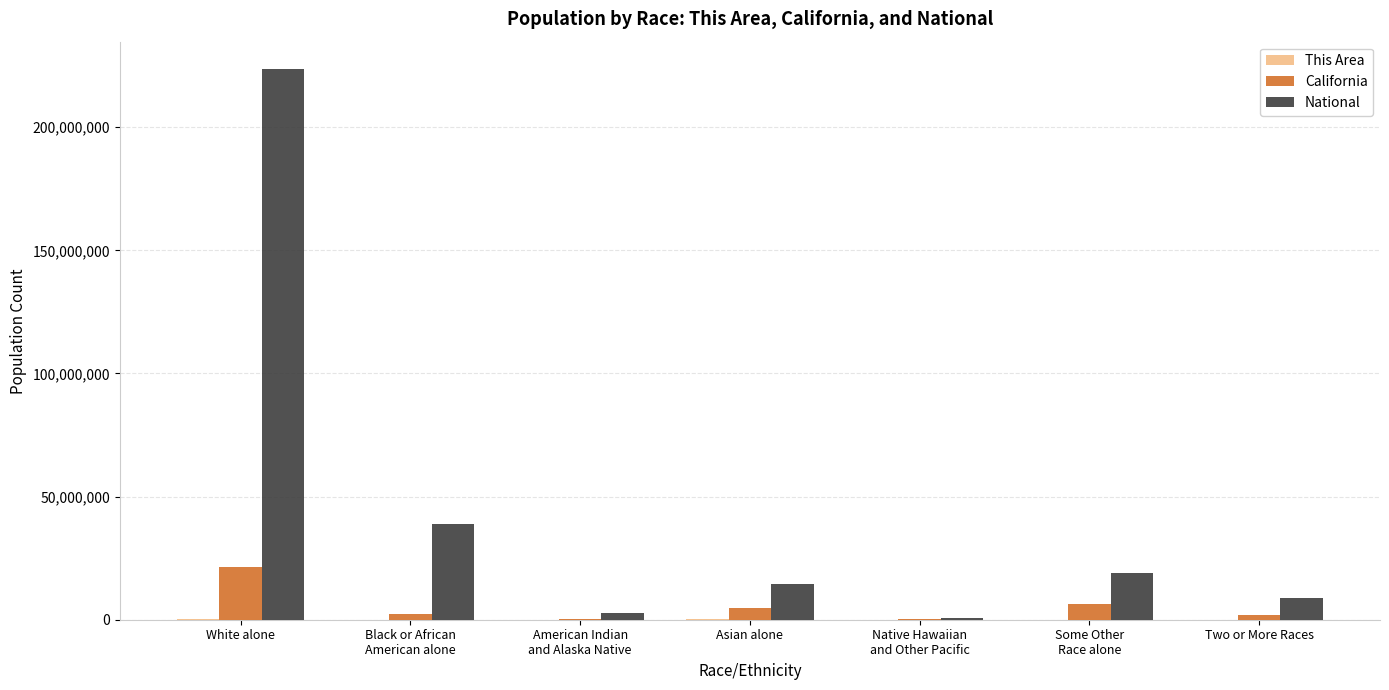

What is the maximum value for National?

223553265